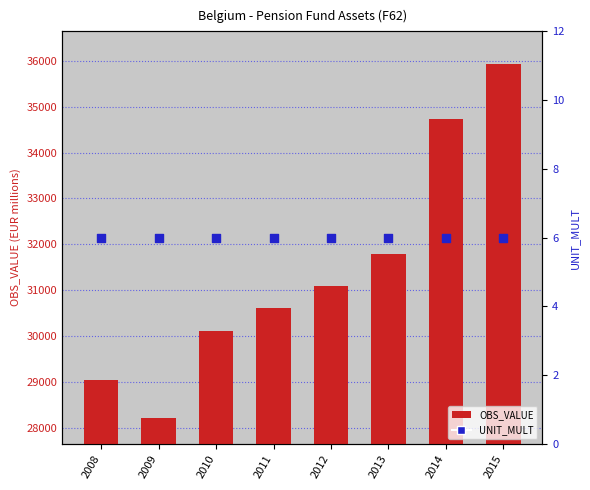

Which series contains the lowest Y value?

UNIT_MULT